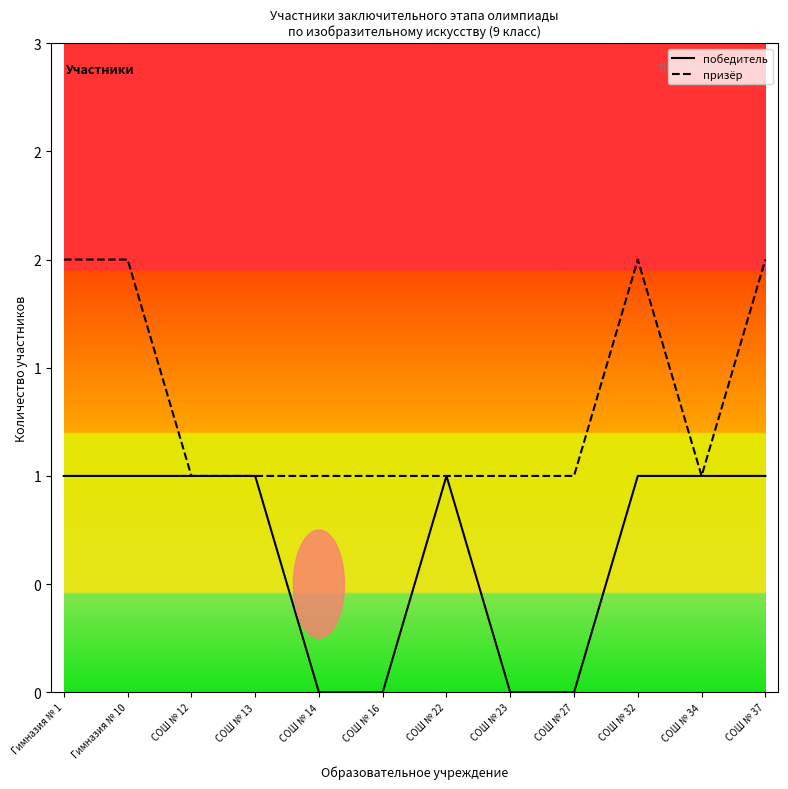

Which category has the highest value in the победитель series?

Гимназия № 1